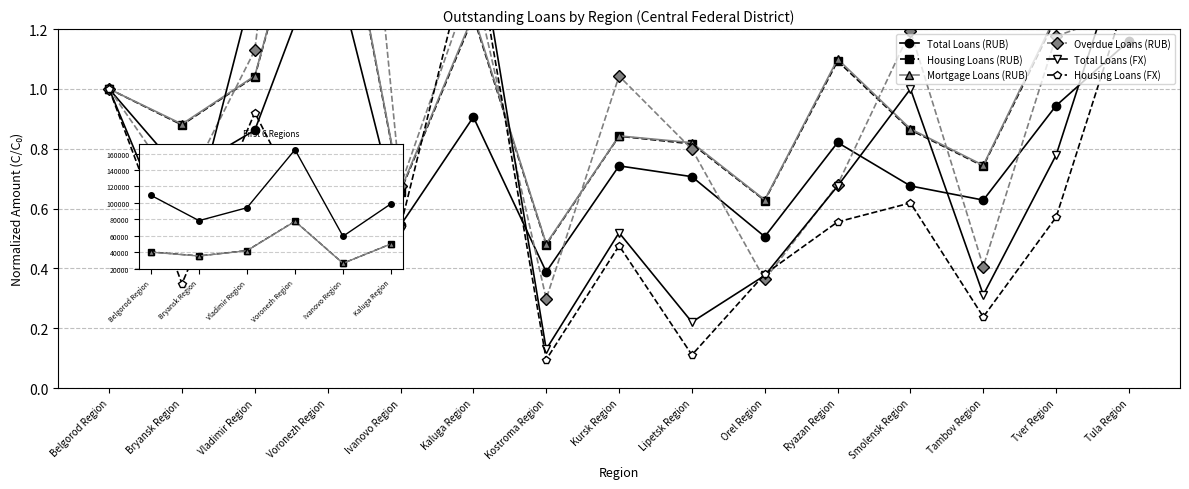

Which series has the widest spread of values?

Total Loans (FX)